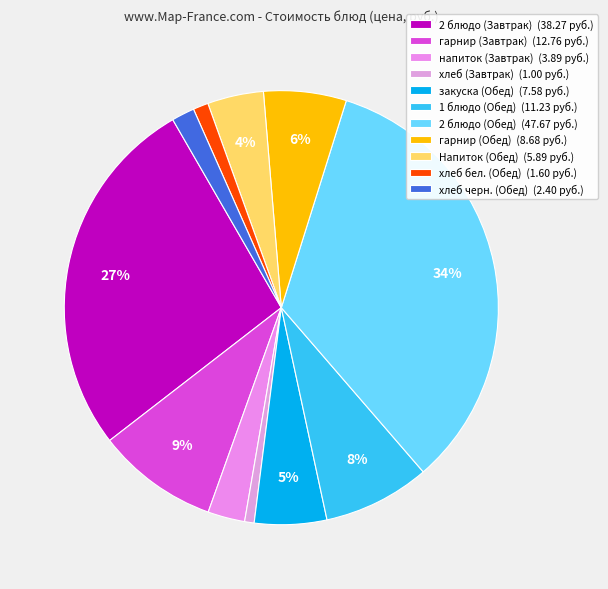

Which has a higher value, 1 блюдо (Обед) or хлеб черн. (Обед)?

1 блюдо (Обед)